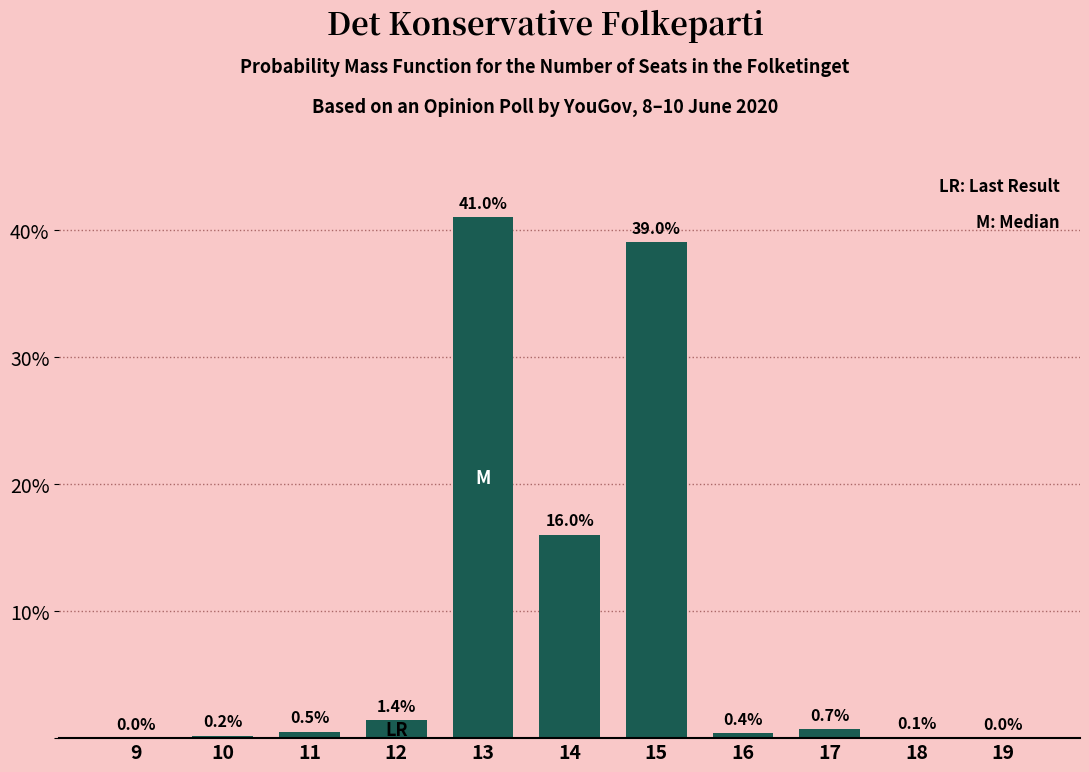

Reading left to right, list all the values displayed in this chart.

9=0.0	10=0.2	11=0.5	12=1.4	13=41.0	14=16.0	15=39.0	16=0.4	17=0.7	18=0.1	19=0.0